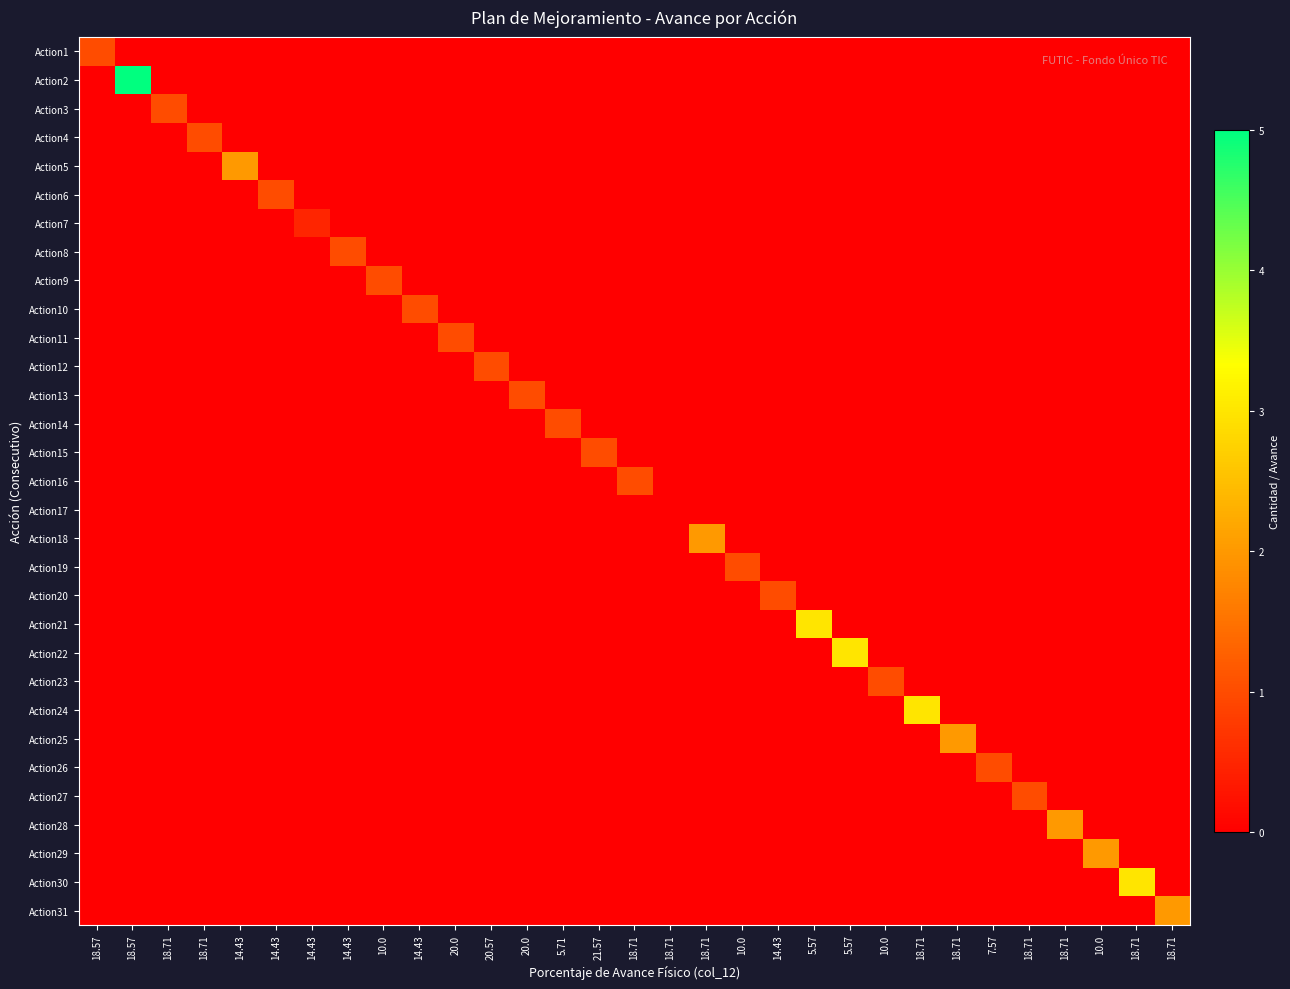

Reading left to right, list all the values displayed in this chart.

Action1: 18.57=1.0	18.57=0.0	18.71=0.0	18.71=0.0	14.43=0.0	14.43=0.0	14.43=0.0	14.43=0.0	10.0=0.0	14.43=0.0	20.0=0.0	20.57=0.0	20.0=0.0	5.71=0.0	21.57=0.0	18.71=0.0	18.71=0.0	18.71=0.0	10.0=0.0	14.43=0.0	5.57=0.0	5.57=0.0	10.0=0.0	18.71=0.0	18.71=0.0	7.57=0.0	18.71=0.0	18.71=0.0	10.0=0.0	18.71=0.0	18.71=0.0
Action2: 18.57=0.0	18.57=5.0	18.71=0.0	18.71=0.0	14.43=0.0	14.43=0.0	14.43=0.0	14.43=0.0	10.0=0.0	14.43=0.0	20.0=0.0	20.57=0.0	20.0=0.0	5.71=0.0	21.57=0.0	18.71=0.0	18.71=0.0	18.71=0.0	10.0=0.0	14.43=0.0	5.57=0.0	5.57=0.0	10.0=0.0	18.71=0.0	18.71=0.0	7.57=0.0	18.71=0.0	18.71=0.0	10.0=0.0	18.71=0.0	18.71=0.0
Action3: 18.57=0.0	18.57=0.0	18.71=1.0	18.71=0.0	14.43=0.0	14.43=0.0	14.43=0.0	14.43=0.0	10.0=0.0	14.43=0.0	20.0=0.0	20.57=0.0	20.0=0.0	5.71=0.0	21.57=0.0	18.71=0.0	18.71=0.0	18.71=0.0	10.0=0.0	14.43=0.0	5.57=0.0	5.57=0.0	10.0=0.0	18.71=0.0	18.71=0.0	7.57=0.0	18.71=0.0	18.71=0.0	10.0=0.0	18.71=0.0	18.71=0.0
Action4: 18.57=0.0	18.57=0.0	18.71=0.0	18.71=1.0	14.43=0.0	14.43=0.0	14.43=0.0	14.43=0.0	10.0=0.0	14.43=0.0	20.0=0.0	20.57=0.0	20.0=0.0	5.71=0.0	21.57=0.0	18.71=0.0	18.71=0.0	18.71=0.0	10.0=0.0	14.43=0.0	5.57=0.0	5.57=0.0	10.0=0.0	18.71=0.0	18.71=0.0	7.57=0.0	18.71=0.0	18.71=0.0	10.0=0.0	18.71=0.0	18.71=0.0
Action5: 18.57=0.0	18.57=0.0	18.71=0.0	18.71=0.0	14.43=2.0	14.43=0.0	14.43=0.0	14.43=0.0	10.0=0.0	14.43=0.0	20.0=0.0	20.57=0.0	20.0=0.0	5.71=0.0	21.57=0.0	18.71=0.0	18.71=0.0	18.71=0.0	10.0=0.0	14.43=0.0	5.57=0.0	5.57=0.0	10.0=0.0	18.71=0.0	18.71=0.0	7.57=0.0	18.71=0.0	18.71=0.0	10.0=0.0	18.71=0.0	18.71=0.0
Action6: 18.57=0.0	18.57=0.0	18.71=0.0	18.71=0.0	14.43=0.0	14.43=1.0	14.43=0.0	14.43=0.0	10.0=0.0	14.43=0.0	20.0=0.0	20.57=0.0	20.0=0.0	5.71=0.0	21.57=0.0	18.71=0.0	18.71=0.0	18.71=0.0	10.0=0.0	14.43=0.0	5.57=0.0	5.57=0.0	10.0=0.0	18.71=0.0	18.71=0.0	7.57=0.0	18.71=0.0	18.71=0.0	10.0=0.0	18.71=0.0	18.71=0.0
Action7: 18.57=0.0	18.57=0.0	18.71=0.0	18.71=0.0	14.43=0.0	14.43=0.0	14.43=0.5	14.43=0.0	10.0=0.0	14.43=0.0	20.0=0.0	20.57=0.0	20.0=0.0	5.71=0.0	21.57=0.0	18.71=0.0	18.71=0.0	18.71=0.0	10.0=0.0	14.43=0.0	5.57=0.0	5.57=0.0	10.0=0.0	18.71=0.0	18.71=0.0	7.57=0.0	18.71=0.0	18.71=0.0	10.0=0.0	18.71=0.0	18.71=0.0
Action8: 18.57=0.0	18.57=0.0	18.71=0.0	18.71=0.0	14.43=0.0	14.43=0.0	14.43=0.0	14.43=1.0	10.0=0.0	14.43=0.0	20.0=0.0	20.57=0.0	20.0=0.0	5.71=0.0	21.57=0.0	18.71=0.0	18.71=0.0	18.71=0.0	10.0=0.0	14.43=0.0	5.57=0.0	5.57=0.0	10.0=0.0	18.71=0.0	18.71=0.0	7.57=0.0	18.71=0.0	18.71=0.0	10.0=0.0	18.71=0.0	18.71=0.0
Action9: 18.57=0.0	18.57=0.0	18.71=0.0	18.71=0.0	14.43=0.0	14.43=0.0	14.43=0.0	14.43=0.0	10.0=1.0	14.43=0.0	20.0=0.0	20.57=0.0	20.0=0.0	5.71=0.0	21.57=0.0	18.71=0.0	18.71=0.0	18.71=0.0	10.0=0.0	14.43=0.0	5.57=0.0	5.57=0.0	10.0=0.0	18.71=0.0	18.71=0.0	7.57=0.0	18.71=0.0	18.71=0.0	10.0=0.0	18.71=0.0	18.71=0.0
Action10: 18.57=0.0	18.57=0.0	18.71=0.0	18.71=0.0	14.43=0.0	14.43=0.0	14.43=0.0	14.43=0.0	10.0=0.0	14.43=1.0	20.0=0.0	20.57=0.0	20.0=0.0	5.71=0.0	21.57=0.0	18.71=0.0	18.71=0.0	18.71=0.0	10.0=0.0	14.43=0.0	5.57=0.0	5.57=0.0	10.0=0.0	18.71=0.0	18.71=0.0	7.57=0.0	18.71=0.0	18.71=0.0	10.0=0.0	18.71=0.0	18.71=0.0
Action11: 18.57=0.0	18.57=0.0	18.71=0.0	18.71=0.0	14.43=0.0	14.43=0.0	14.43=0.0	14.43=0.0	10.0=0.0	14.43=0.0	20.0=1.0	20.57=0.0	20.0=0.0	5.71=0.0	21.57=0.0	18.71=0.0	18.71=0.0	18.71=0.0	10.0=0.0	14.43=0.0	5.57=0.0	5.57=0.0	10.0=0.0	18.71=0.0	18.71=0.0	7.57=0.0	18.71=0.0	18.71=0.0	10.0=0.0	18.71=0.0	18.71=0.0
Action12: 18.57=0.0	18.57=0.0	18.71=0.0	18.71=0.0	14.43=0.0	14.43=0.0	14.43=0.0	14.43=0.0	10.0=0.0	14.43=0.0	20.0=0.0	20.57=1.0	20.0=0.0	5.71=0.0	21.57=0.0	18.71=0.0	18.71=0.0	18.71=0.0	10.0=0.0	14.43=0.0	5.57=0.0	5.57=0.0	10.0=0.0	18.71=0.0	18.71=0.0	7.57=0.0	18.71=0.0	18.71=0.0	10.0=0.0	18.71=0.0	18.71=0.0
Action13: 18.57=0.0	18.57=0.0	18.71=0.0	18.71=0.0	14.43=0.0	14.43=0.0	14.43=0.0	14.43=0.0	10.0=0.0	14.43=0.0	20.0=0.0	20.57=0.0	20.0=1.0	5.71=0.0	21.57=0.0	18.71=0.0	18.71=0.0	18.71=0.0	10.0=0.0	14.43=0.0	5.57=0.0	5.57=0.0	10.0=0.0	18.71=0.0	18.71=0.0	7.57=0.0	18.71=0.0	18.71=0.0	10.0=0.0	18.71=0.0	18.71=0.0
Action14: 18.57=0.0	18.57=0.0	18.71=0.0	18.71=0.0	14.43=0.0	14.43=0.0	14.43=0.0	14.43=0.0	10.0=0.0	14.43=0.0	20.0=0.0	20.57=0.0	20.0=0.0	5.71=1.0	21.57=0.0	18.71=0.0	18.71=0.0	18.71=0.0	10.0=0.0	14.43=0.0	5.57=0.0	5.57=0.0	10.0=0.0	18.71=0.0	18.71=0.0	7.57=0.0	18.71=0.0	18.71=0.0	10.0=0.0	18.71=0.0	18.71=0.0
Action15: 18.57=0.0	18.57=0.0	18.71=0.0	18.71=0.0	14.43=0.0	14.43=0.0	14.43=0.0	14.43=0.0	10.0=0.0	14.43=0.0	20.0=0.0	20.57=0.0	20.0=0.0	5.71=0.0	21.57=1.0	18.71=0.0	18.71=0.0	18.71=0.0	10.0=0.0	14.43=0.0	5.57=0.0	5.57=0.0	10.0=0.0	18.71=0.0	18.71=0.0	7.57=0.0	18.71=0.0	18.71=0.0	10.0=0.0	18.71=0.0	18.71=0.0
Action16: 18.57=0.0	18.57=0.0	18.71=0.0	18.71=0.0	14.43=0.0	14.43=0.0	14.43=0.0	14.43=0.0	10.0=0.0	14.43=0.0	20.0=0.0	20.57=0.0	20.0=0.0	5.71=0.0	21.57=0.0	18.71=1.0	18.71=0.0	18.71=0.0	10.0=0.0	14.43=0.0	5.57=0.0	5.57=0.0	10.0=0.0	18.71=0.0	18.71=0.0	7.57=0.0	18.71=0.0	18.71=0.0	10.0=0.0	18.71=0.0	18.71=0.0
Action17: 18.57=0.0	18.57=0.0	18.71=0.0	18.71=0.0	14.43=0.0	14.43=0.0	14.43=0.0	14.43=0.0	10.0=0.0	14.43=0.0	20.0=0.0	20.57=0.0	20.0=0.0	5.71=0.0	21.57=0.0	18.71=0.0	18.71=0.0	18.71=0.0	10.0=0.0	14.43=0.0	5.57=0.0	5.57=0.0	10.0=0.0	18.71=0.0	18.71=0.0	7.57=0.0	18.71=0.0	18.71=0.0	10.0=0.0	18.71=0.0	18.71=0.0
Action18: 18.57=0.0	18.57=0.0	18.71=0.0	18.71=0.0	14.43=0.0	14.43=0.0	14.43=0.0	14.43=0.0	10.0=0.0	14.43=0.0	20.0=0.0	20.57=0.0	20.0=0.0	5.71=0.0	21.57=0.0	18.71=0.0	18.71=0.0	18.71=2.0	10.0=0.0	14.43=0.0	5.57=0.0	5.57=0.0	10.0=0.0	18.71=0.0	18.71=0.0	7.57=0.0	18.71=0.0	18.71=0.0	10.0=0.0	18.71=0.0	18.71=0.0
Action19: 18.57=0.0	18.57=0.0	18.71=0.0	18.71=0.0	14.43=0.0	14.43=0.0	14.43=0.0	14.43=0.0	10.0=0.0	14.43=0.0	20.0=0.0	20.57=0.0	20.0=0.0	5.71=0.0	21.57=0.0	18.71=0.0	18.71=0.0	18.71=0.0	10.0=1.0	14.43=0.0	5.57=0.0	5.57=0.0	10.0=0.0	18.71=0.0	18.71=0.0	7.57=0.0	18.71=0.0	18.71=0.0	10.0=0.0	18.71=0.0	18.71=0.0
Action20: 18.57=0.0	18.57=0.0	18.71=0.0	18.71=0.0	14.43=0.0	14.43=0.0	14.43=0.0	14.43=0.0	10.0=0.0	14.43=0.0	20.0=0.0	20.57=0.0	20.0=0.0	5.71=0.0	21.57=0.0	18.71=0.0	18.71=0.0	18.71=0.0	10.0=0.0	14.43=1.0	5.57=0.0	5.57=0.0	10.0=0.0	18.71=0.0	18.71=0.0	7.57=0.0	18.71=0.0	18.71=0.0	10.0=0.0	18.71=0.0	18.71=0.0
Action21: 18.57=0.0	18.57=0.0	18.71=0.0	18.71=0.0	14.43=0.0	14.43=0.0	14.43=0.0	14.43=0.0	10.0=0.0	14.43=0.0	20.0=0.0	20.57=0.0	20.0=0.0	5.71=0.0	21.57=0.0	18.71=0.0	18.71=0.0	18.71=0.0	10.0=0.0	14.43=0.0	5.57=3.0	5.57=0.0	10.0=0.0	18.71=0.0	18.71=0.0	7.57=0.0	18.71=0.0	18.71=0.0	10.0=0.0	18.71=0.0	18.71=0.0
Action22: 18.57=0.0	18.57=0.0	18.71=0.0	18.71=0.0	14.43=0.0	14.43=0.0	14.43=0.0	14.43=0.0	10.0=0.0	14.43=0.0	20.0=0.0	20.57=0.0	20.0=0.0	5.71=0.0	21.57=0.0	18.71=0.0	18.71=0.0	18.71=0.0	10.0=0.0	14.43=0.0	5.57=0.0	5.57=3.0	10.0=0.0	18.71=0.0	18.71=0.0	7.57=0.0	18.71=0.0	18.71=0.0	10.0=0.0	18.71=0.0	18.71=0.0
Action23: 18.57=0.0	18.57=0.0	18.71=0.0	18.71=0.0	14.43=0.0	14.43=0.0	14.43=0.0	14.43=0.0	10.0=0.0	14.43=0.0	20.0=0.0	20.57=0.0	20.0=0.0	5.71=0.0	21.57=0.0	18.71=0.0	18.71=0.0	18.71=0.0	10.0=0.0	14.43=0.0	5.57=0.0	5.57=0.0	10.0=1.0	18.71=0.0	18.71=0.0	7.57=0.0	18.71=0.0	18.71=0.0	10.0=0.0	18.71=0.0	18.71=0.0
Action24: 18.57=0.0	18.57=0.0	18.71=0.0	18.71=0.0	14.43=0.0	14.43=0.0	14.43=0.0	14.43=0.0	10.0=0.0	14.43=0.0	20.0=0.0	20.57=0.0	20.0=0.0	5.71=0.0	21.57=0.0	18.71=0.0	18.71=0.0	18.71=0.0	10.0=0.0	14.43=0.0	5.57=0.0	5.57=0.0	10.0=0.0	18.71=3.0	18.71=0.0	7.57=0.0	18.71=0.0	18.71=0.0	10.0=0.0	18.71=0.0	18.71=0.0
Action25: 18.57=0.0	18.57=0.0	18.71=0.0	18.71=0.0	14.43=0.0	14.43=0.0	14.43=0.0	14.43=0.0	10.0=0.0	14.43=0.0	20.0=0.0	20.57=0.0	20.0=0.0	5.71=0.0	21.57=0.0	18.71=0.0	18.71=0.0	18.71=0.0	10.0=0.0	14.43=0.0	5.57=0.0	5.57=0.0	10.0=0.0	18.71=0.0	18.71=2.0	7.57=0.0	18.71=0.0	18.71=0.0	10.0=0.0	18.71=0.0	18.71=0.0
Action26: 18.57=0.0	18.57=0.0	18.71=0.0	18.71=0.0	14.43=0.0	14.43=0.0	14.43=0.0	14.43=0.0	10.0=0.0	14.43=0.0	20.0=0.0	20.57=0.0	20.0=0.0	5.71=0.0	21.57=0.0	18.71=0.0	18.71=0.0	18.71=0.0	10.0=0.0	14.43=0.0	5.57=0.0	5.57=0.0	10.0=0.0	18.71=0.0	18.71=0.0	7.57=1.0	18.71=0.0	18.71=0.0	10.0=0.0	18.71=0.0	18.71=0.0
Action27: 18.57=0.0	18.57=0.0	18.71=0.0	18.71=0.0	14.43=0.0	14.43=0.0	14.43=0.0	14.43=0.0	10.0=0.0	14.43=0.0	20.0=0.0	20.57=0.0	20.0=0.0	5.71=0.0	21.57=0.0	18.71=0.0	18.71=0.0	18.71=0.0	10.0=0.0	14.43=0.0	5.57=0.0	5.57=0.0	10.0=0.0	18.71=0.0	18.71=0.0	7.57=0.0	18.71=1.0	18.71=0.0	10.0=0.0	18.71=0.0	18.71=0.0
Action28: 18.57=0.0	18.57=0.0	18.71=0.0	18.71=0.0	14.43=0.0	14.43=0.0	14.43=0.0	14.43=0.0	10.0=0.0	14.43=0.0	20.0=0.0	20.57=0.0	20.0=0.0	5.71=0.0	21.57=0.0	18.71=0.0	18.71=0.0	18.71=0.0	10.0=0.0	14.43=0.0	5.57=0.0	5.57=0.0	10.0=0.0	18.71=0.0	18.71=0.0	7.57=0.0	18.71=0.0	18.71=2.0	10.0=0.0	18.71=0.0	18.71=0.0
Action29: 18.57=0.0	18.57=0.0	18.71=0.0	18.71=0.0	14.43=0.0	14.43=0.0	14.43=0.0	14.43=0.0	10.0=0.0	14.43=0.0	20.0=0.0	20.57=0.0	20.0=0.0	5.71=0.0	21.57=0.0	18.71=0.0	18.71=0.0	18.71=0.0	10.0=0.0	14.43=0.0	5.57=0.0	5.57=0.0	10.0=0.0	18.71=0.0	18.71=0.0	7.57=0.0	18.71=0.0	18.71=0.0	10.0=2.0	18.71=0.0	18.71=0.0
Action30: 18.57=0.0	18.57=0.0	18.71=0.0	18.71=0.0	14.43=0.0	14.43=0.0	14.43=0.0	14.43=0.0	10.0=0.0	14.43=0.0	20.0=0.0	20.57=0.0	20.0=0.0	5.71=0.0	21.57=0.0	18.71=0.0	18.71=0.0	18.71=0.0	10.0=0.0	14.43=0.0	5.57=0.0	5.57=0.0	10.0=0.0	18.71=0.0	18.71=0.0	7.57=0.0	18.71=0.0	18.71=0.0	10.0=0.0	18.71=3.0	18.71=0.0
Action31: 18.57=0.0	18.57=0.0	18.71=0.0	18.71=0.0	14.43=0.0	14.43=0.0	14.43=0.0	14.43=0.0	10.0=0.0	14.43=0.0	20.0=0.0	20.57=0.0	20.0=0.0	5.71=0.0	21.57=0.0	18.71=0.0	18.71=0.0	18.71=0.0	10.0=0.0	14.43=0.0	5.57=0.0	5.57=0.0	10.0=0.0	18.71=0.0	18.71=0.0	7.57=0.0	18.71=0.0	18.71=0.0	10.0=0.0	18.71=0.0	18.71=2.0